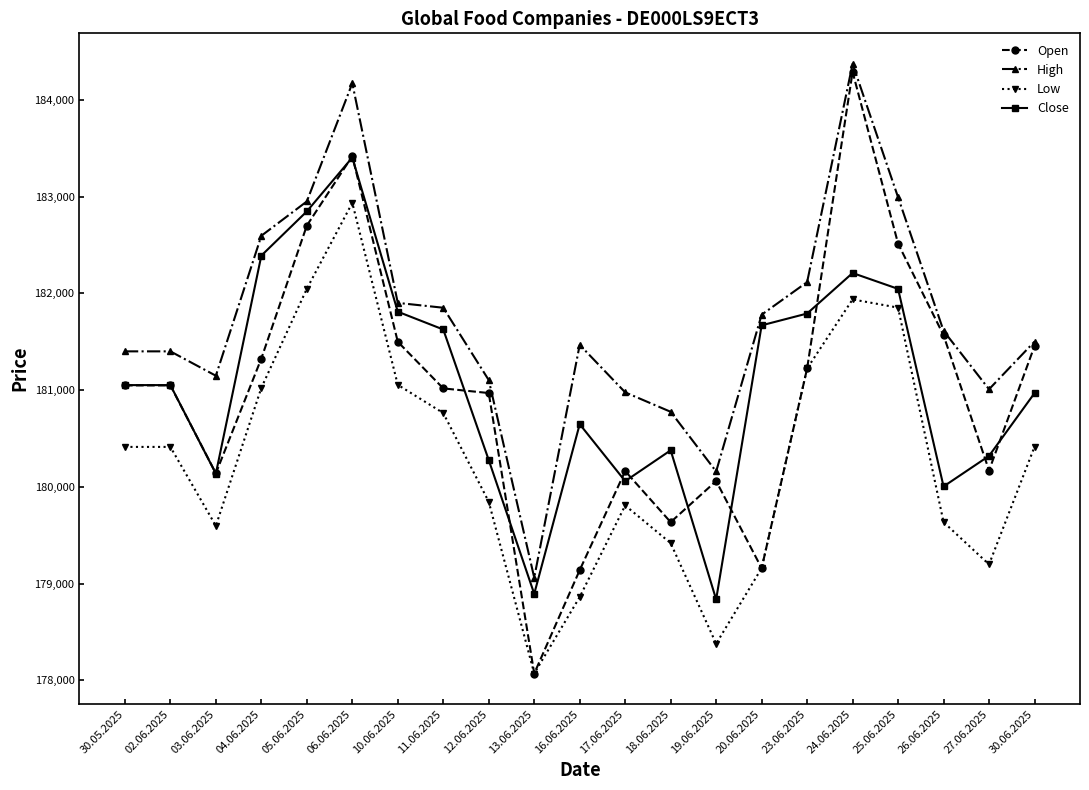

What is the approximate value of Low at 26.06.2025, to the nearest 10?

179640